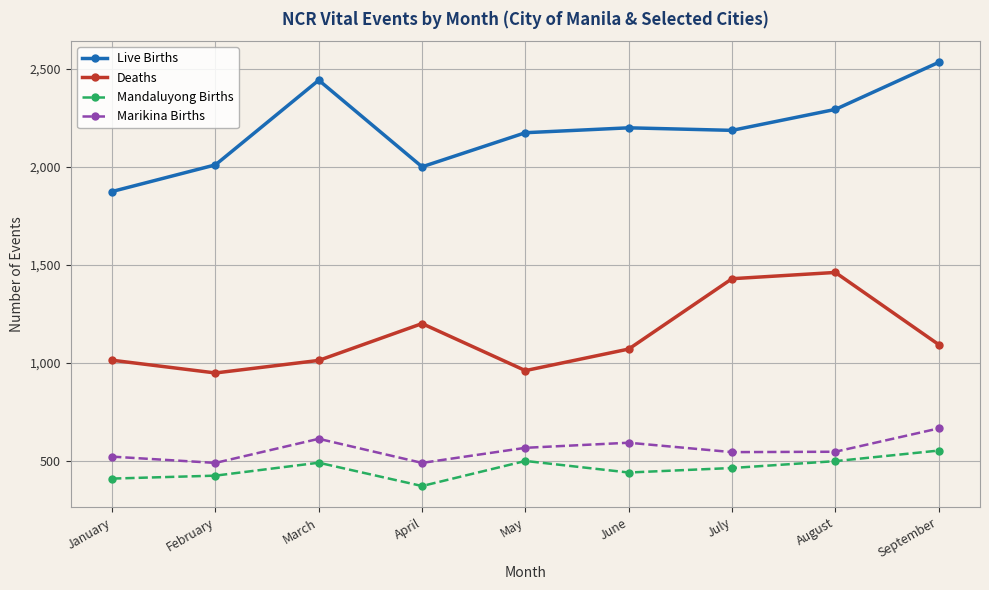

How many series are shown in this chart?

4